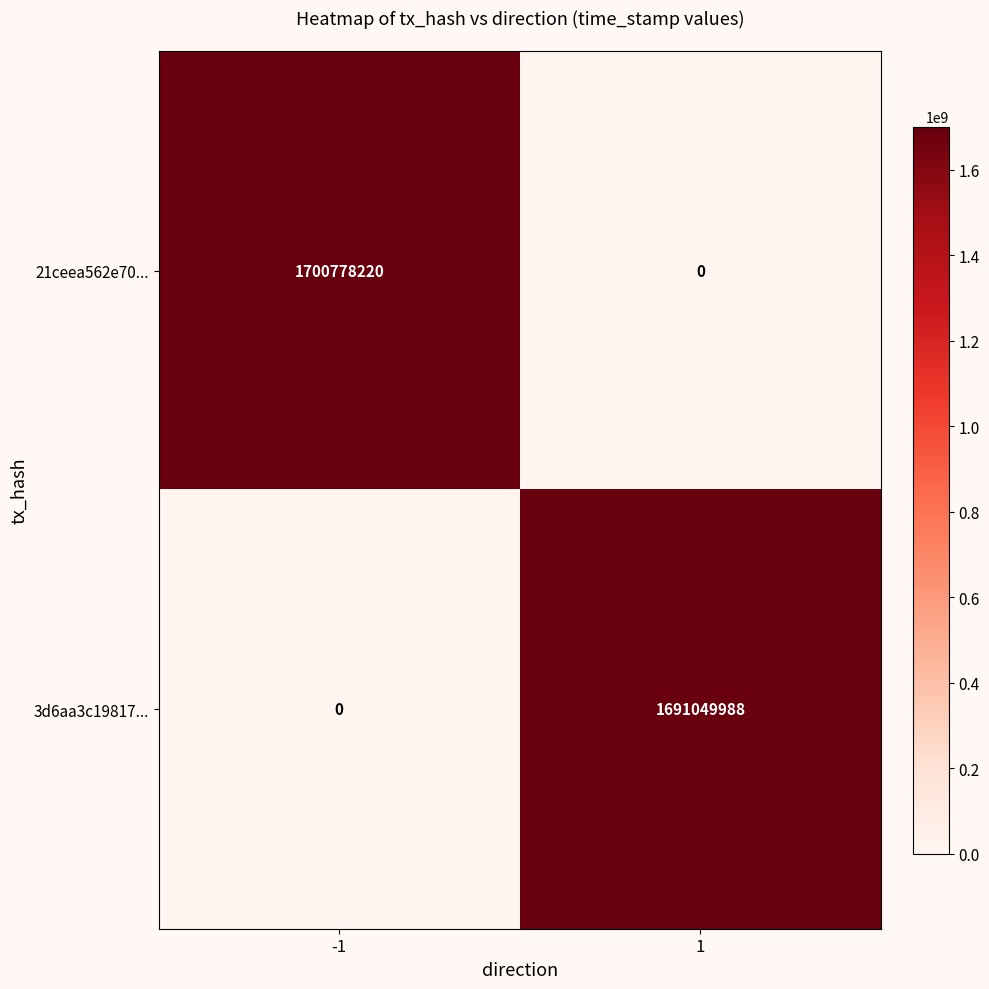

List the series in order of their peak value, highest first.

21ceea562e70..., 3d6aa3c19817...